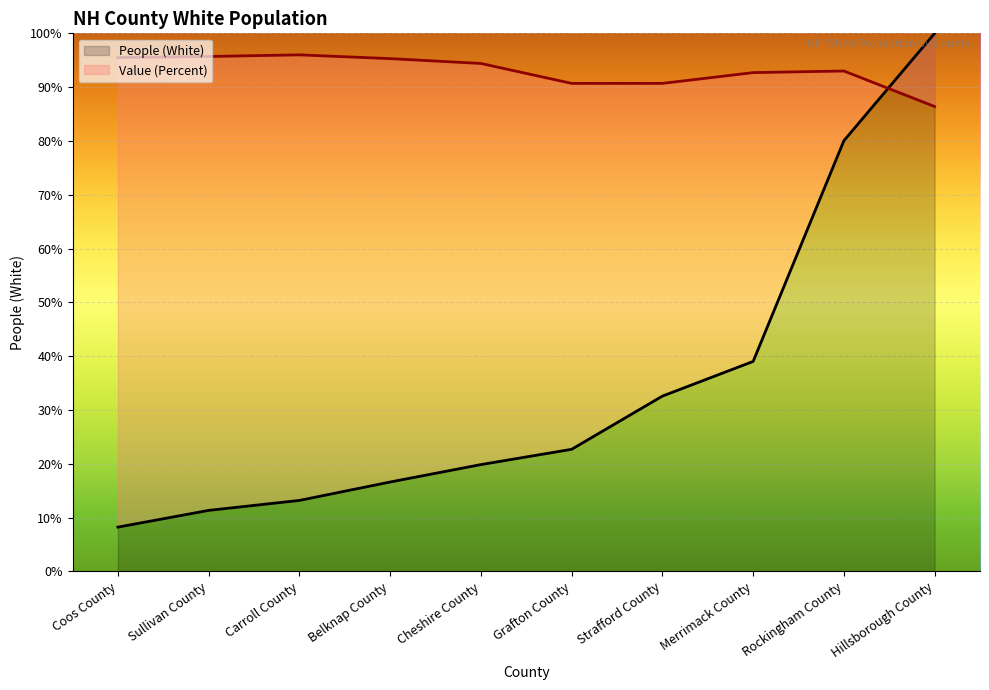

The value of Value (Percent) at Belknap County is 59.9. True or false?

False